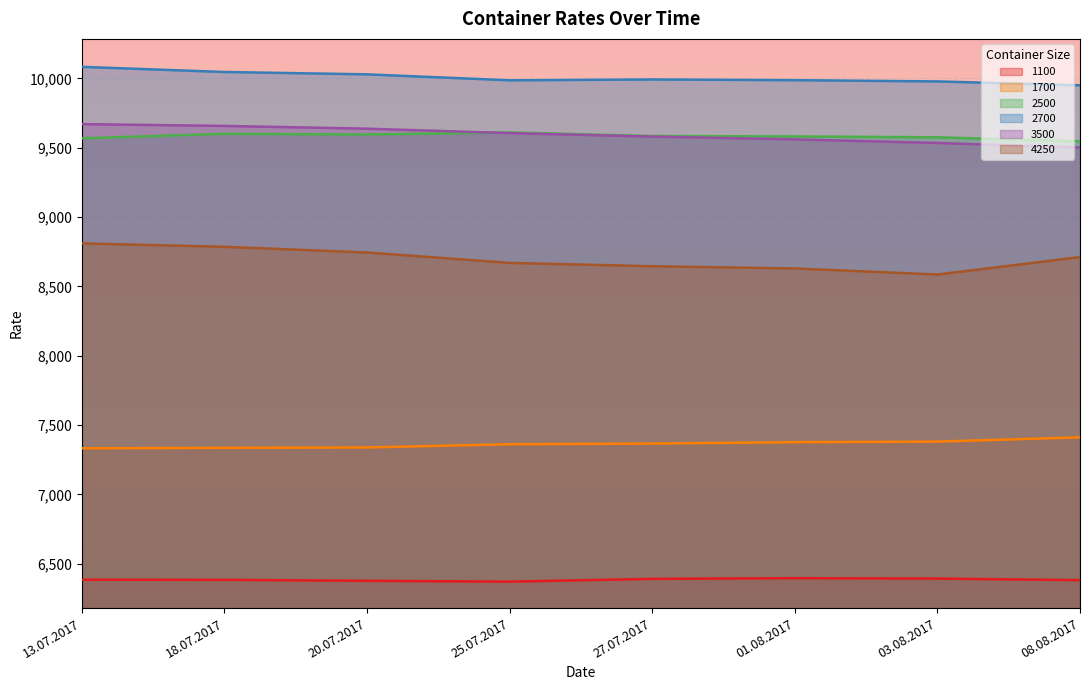

What is the minimum value for 3500?

9502